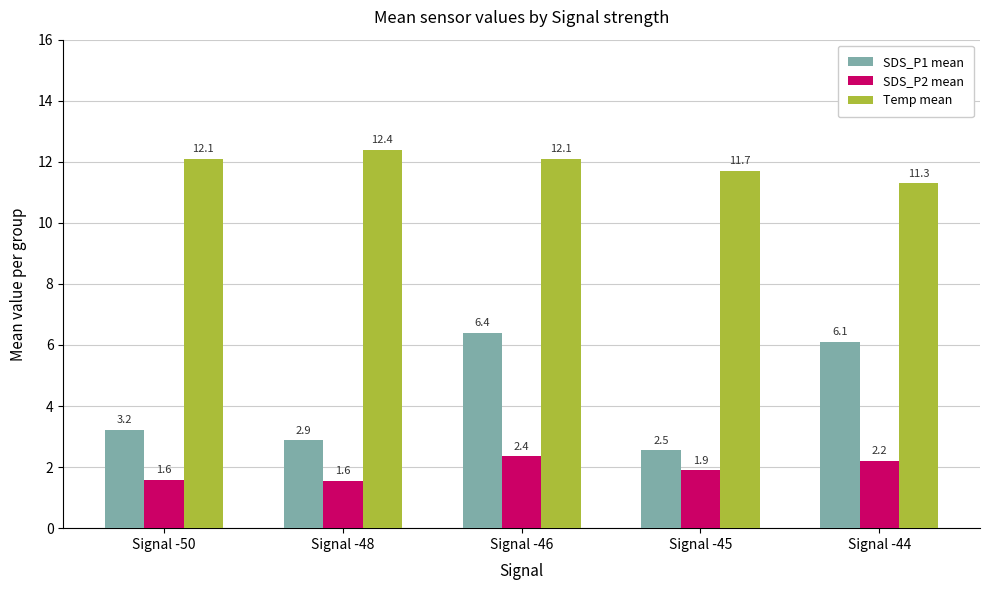

What is the minimum value for Temp mean?

11.3